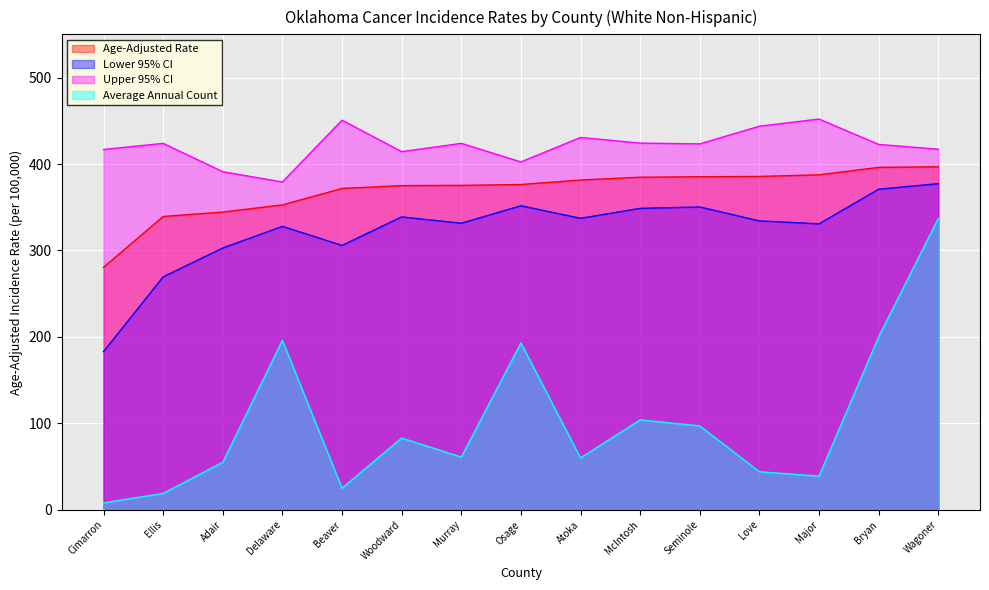

At which label does Age-Adjusted Rate first exceed 376?

Osage